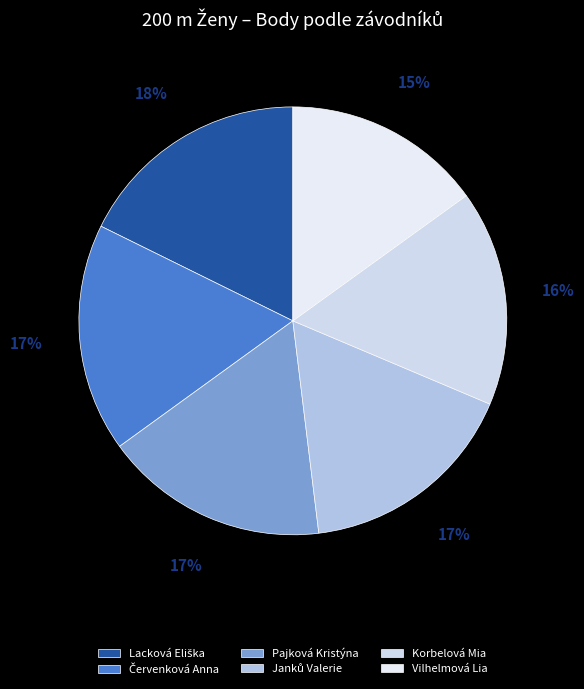

True or false: Lacková Eliška accounts for 10% of the total.

False